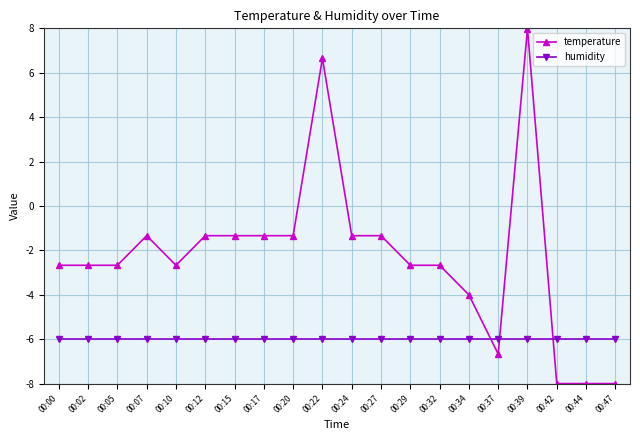

How many values in temperature are above zero?

2